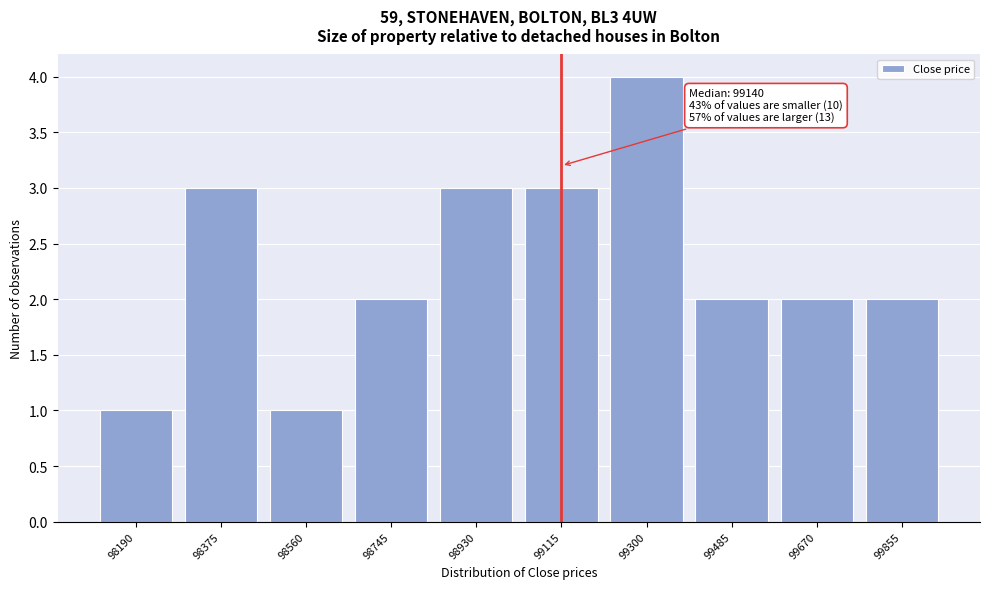

Reading left to right, extract all data points from this chart.

1	3	1	2	3	3	4	2	2	2